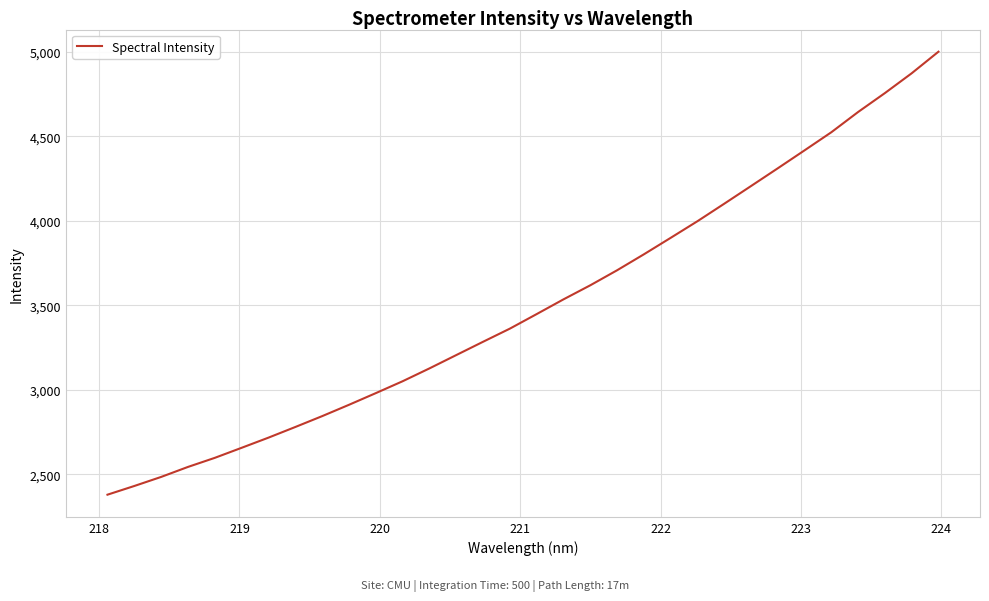

What is the minimum value shown in the chart?

2380.6